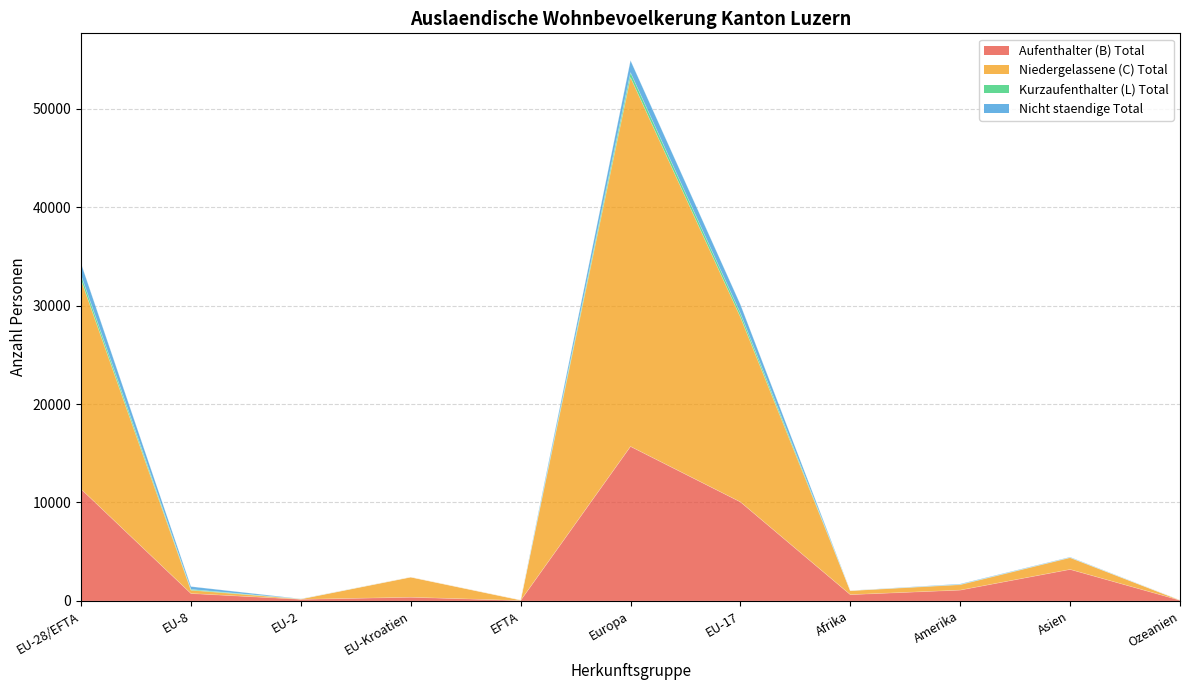

Which series has the largest range (max minus min)?

Niedergelassene (C) Total